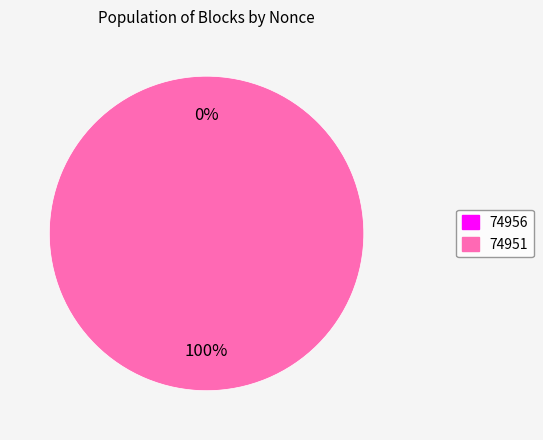

Between 74951 and 74956, which is larger?

74951